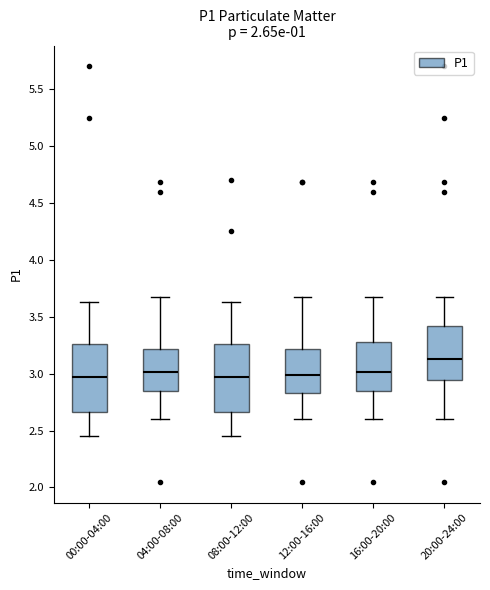

Reading left to right, transcribe this box plot: for each box, give where its median line is, the range the box spans, and where its two whiskers end, as read against the y-axis. The values are not printed on the chart, so give them approximately, as read against the axis.

00:00-04:00: median 3.00, box 2.65 to 3.25, whiskers 2.45 to 3.65
04:00-08:00: median 3.00, box 2.85 to 3.20, whiskers 2.60 to 3.65
08:00-12:00: median 3.00, box 2.65 to 3.25, whiskers 2.45 to 3.65
12:00-16:00: median 3.00, box 2.85 to 3.20, whiskers 2.60 to 3.65
16:00-20:00: median 3.00, box 2.85 to 3.30, whiskers 2.60 to 3.65
20:00-24:00: median 3.15, box 2.95 to 3.40, whiskers 2.60 to 3.65